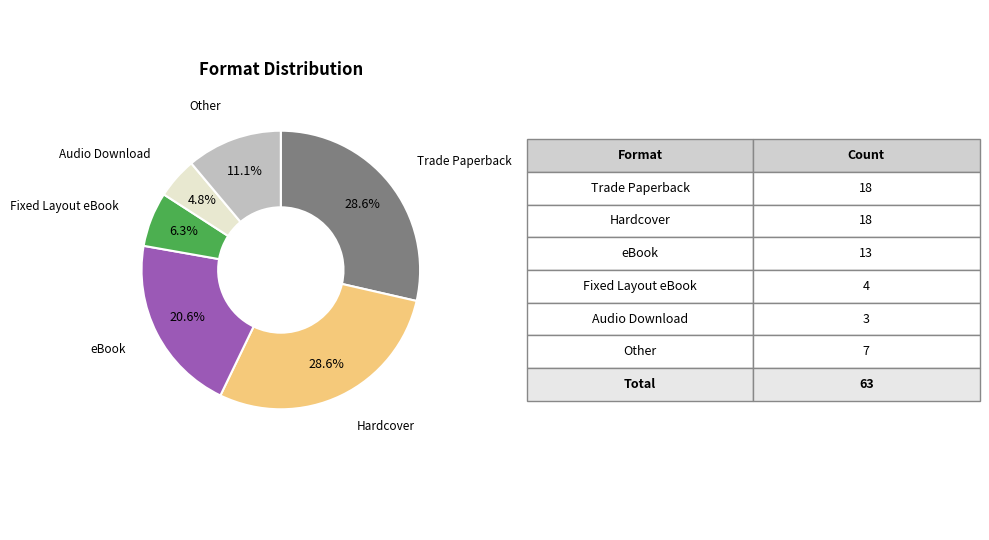

Between Hardcover and eBook, which is larger?

Hardcover